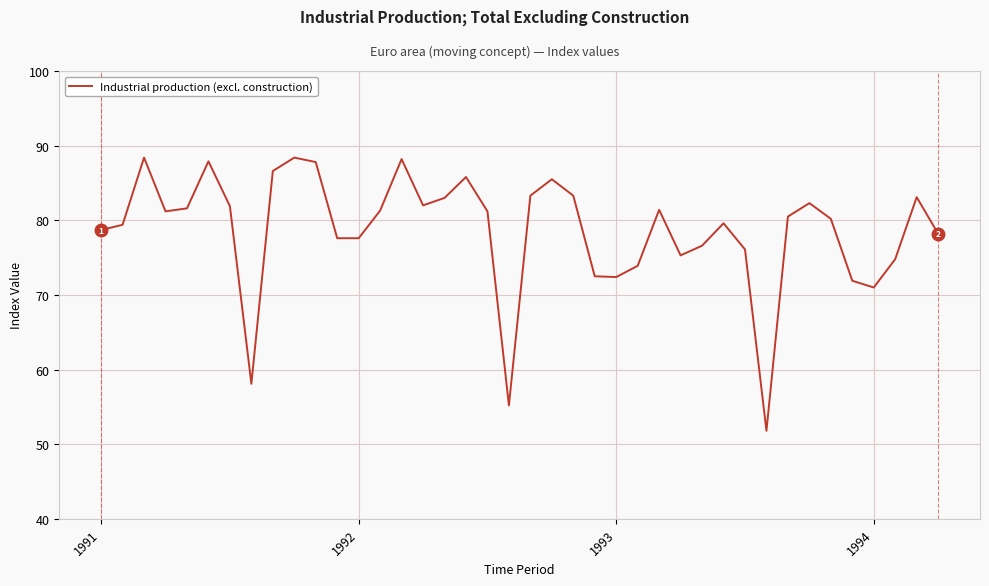

How many categories are shown in the chart?

40